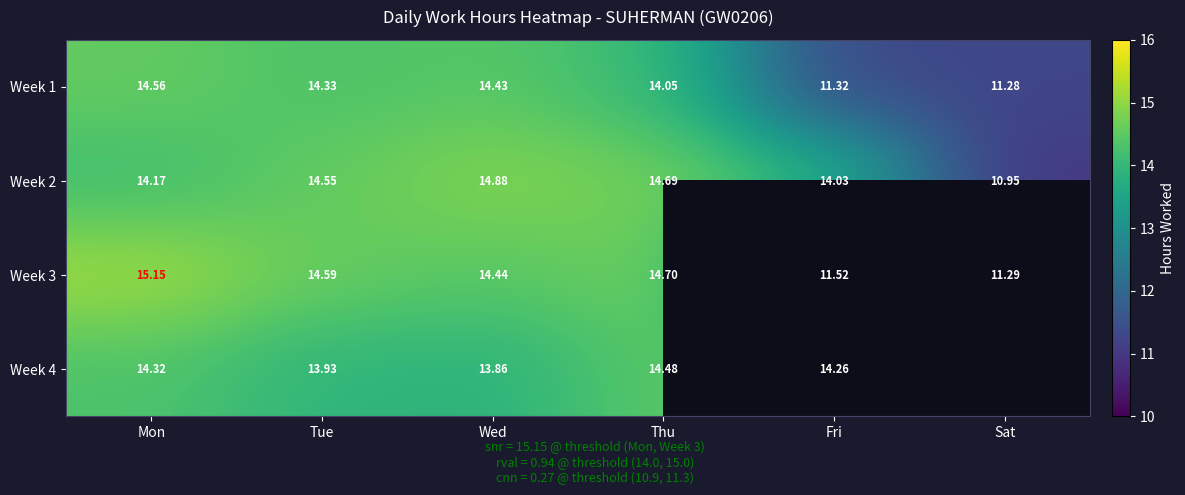

What is the difference between the second highest and second lowest values in the Week 1 series?

3.1